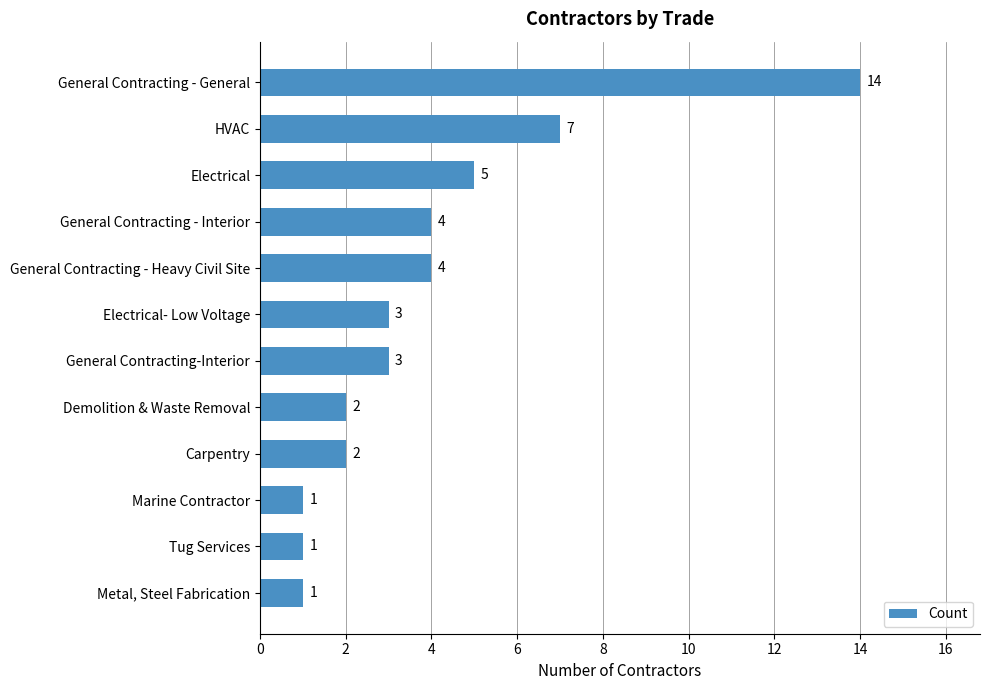

The value at HVAC is 7. True or false?

True